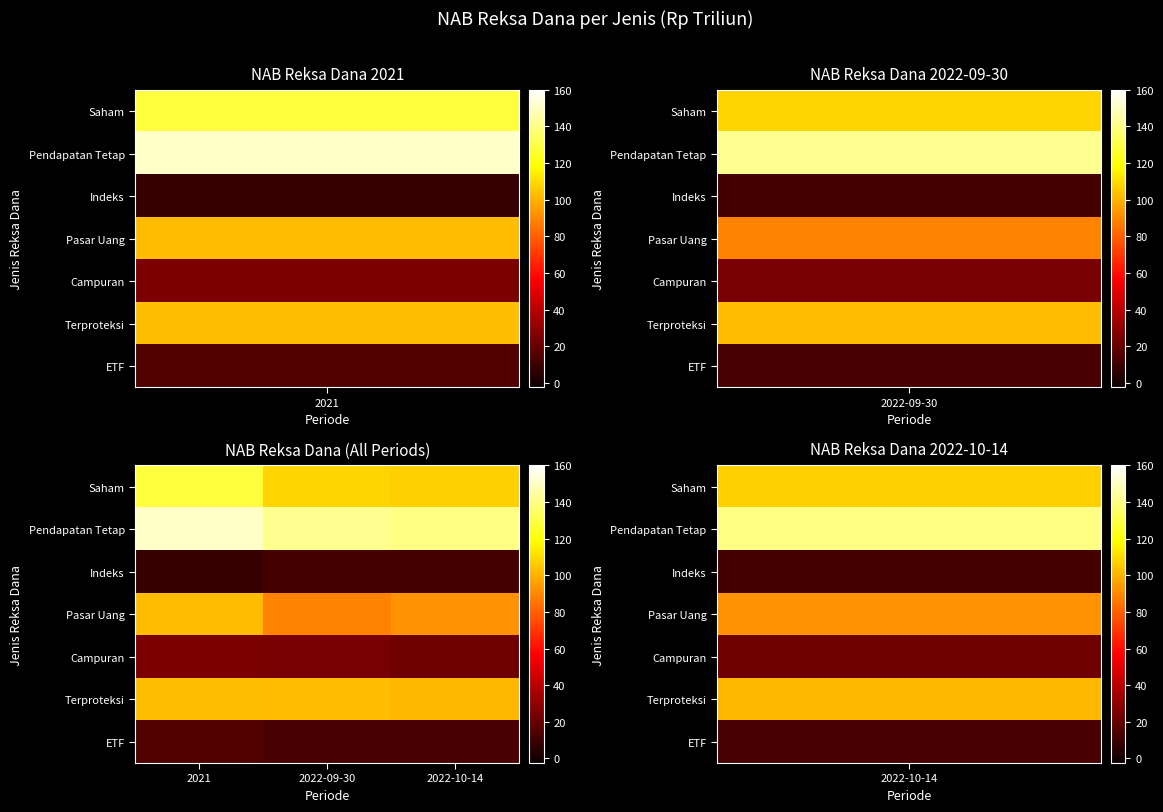

Reading right to left, list all the values displayed in this chart.

Saham: 2022-10-14=107.0	2022-09-30=108.5	2021=128.4
Pendapatan Tetap: 2022-10-14=139.9	2022-09-30=141.7	2021=151.1
Indeks: 2022-10-14=11.8	2022-09-30=11.9	2021=8.9
Pasar Uang: 2022-10-14=92.4	2022-09-30=88.4	2021=102.7
Campuran: 2022-10-14=22.0	2022-09-30=24.2	2021=25.4
Terproteksi: 2022-10-14=101.2	2022-09-30=102.7	2021=103.2
ETF: 2022-10-14=13.2	2022-09-30=12.8	2021=14.7